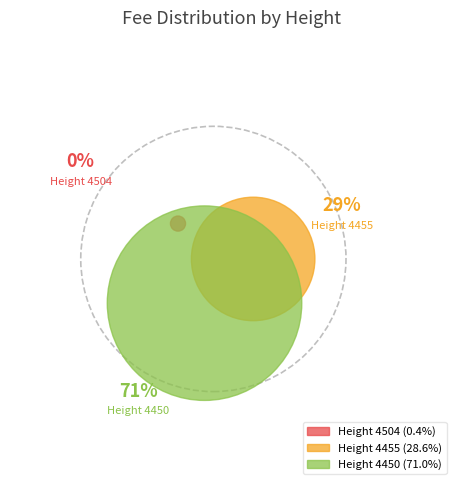

Which slice is the smallest?

4504